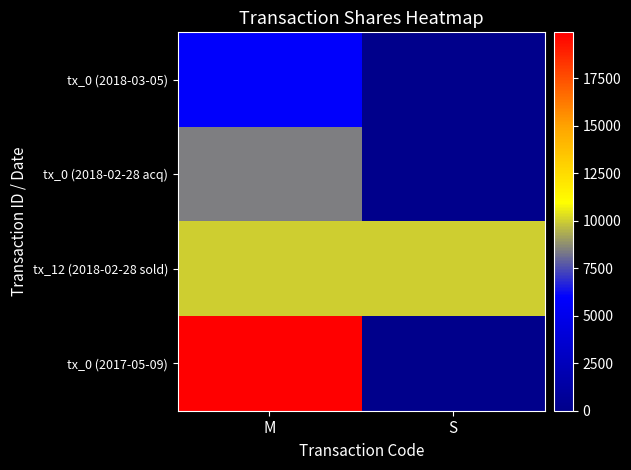

At how many categories does at least one series exceed 19453?

1